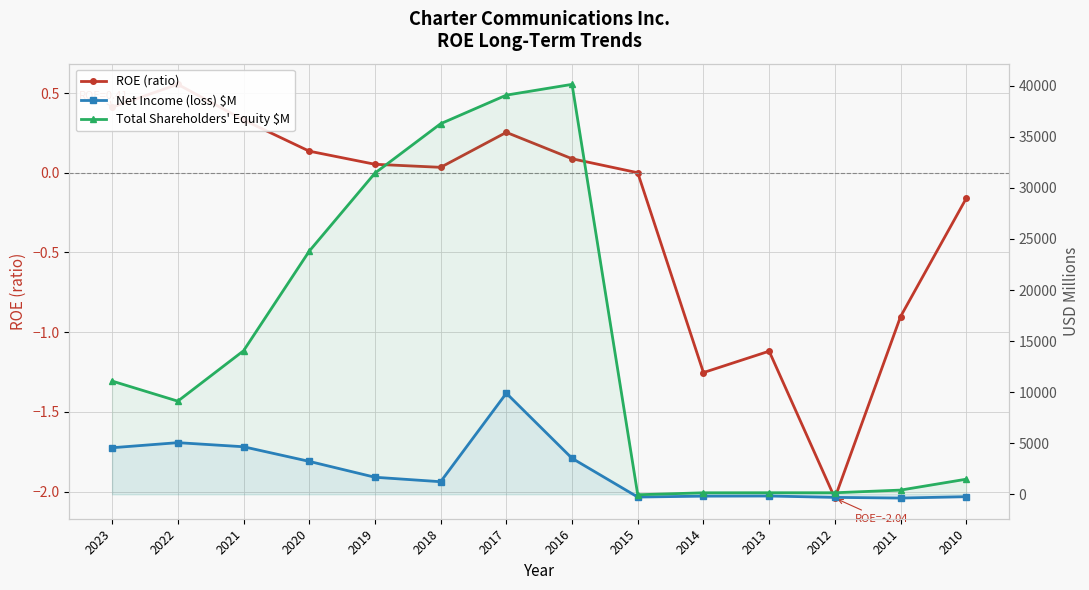

Reading left to right, list all the values displayed in this chart.

ROE (ratio): 0.4	0.6	0.3	0.1	0.1	0.0	0.3	0.1	0.0	-1.3	-1.1	-2.0	-0.9	-0.2
Net Income (loss) $M: 4557.0	5055.0	4654.0	3222.0	1668.0	1230.0	9895.0	3522.0	-271.0	-183.0	-169.0	-304.0	-369.0	-237.0
Total Shareholders' Equity $M: 11086.0	9119.0	14050.0	23805.0	31445.0	36285.0	39084.0	40139.0	-46.0	146.0	151.0	149.0	409.0	1478.0